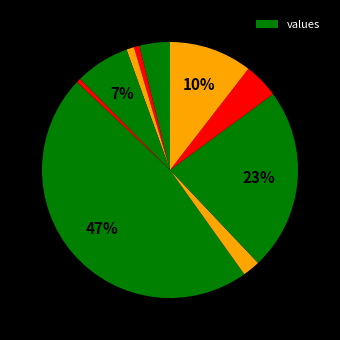

How many segments does this pie chart have?

10